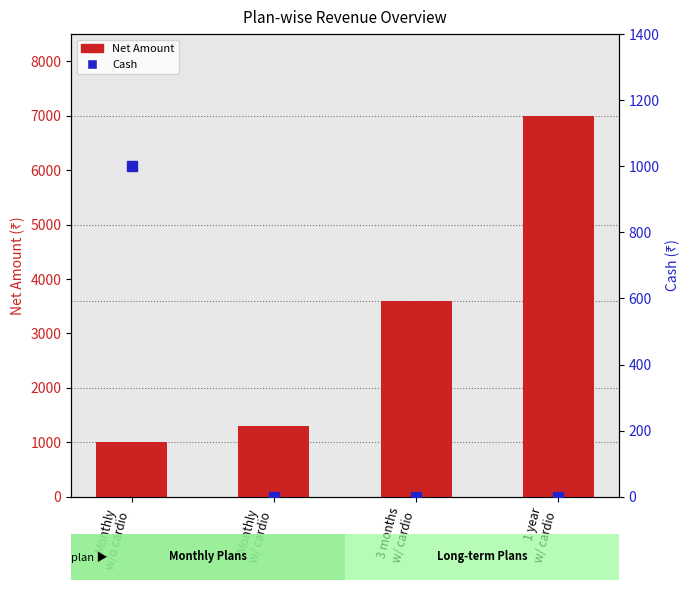

What is the difference between the highest and lowest values at 1 year
w/ cardio?

7000